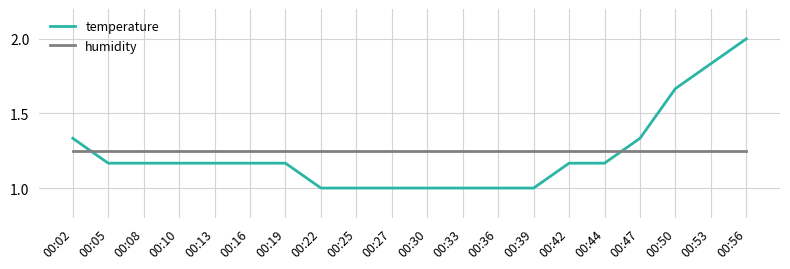

At which category is the sum across all series the highest?

00:56